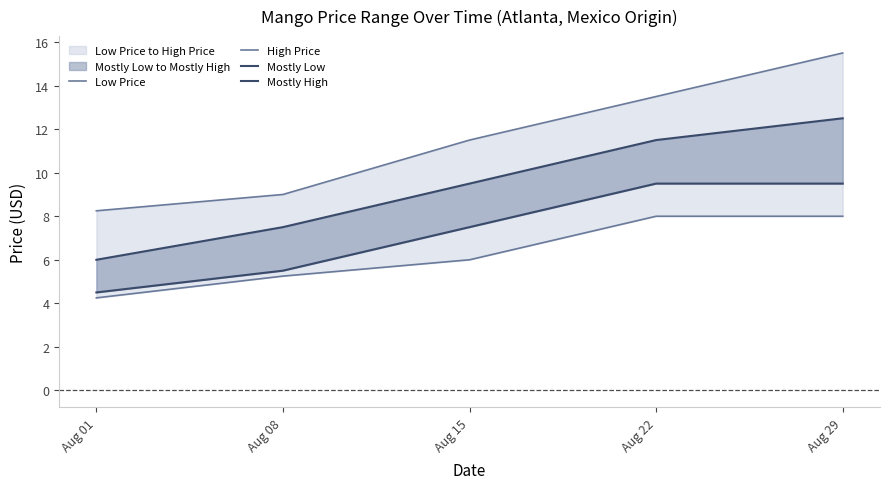

Which label corresponds to the smallest value in the chart?

Aug 01